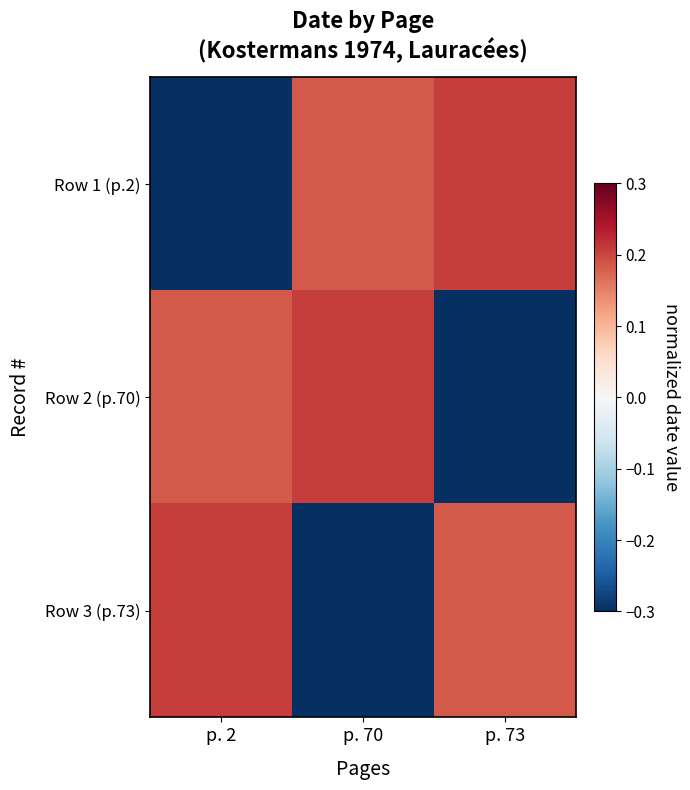

Which series has the widest spread of values?

Row 1 (p.2)